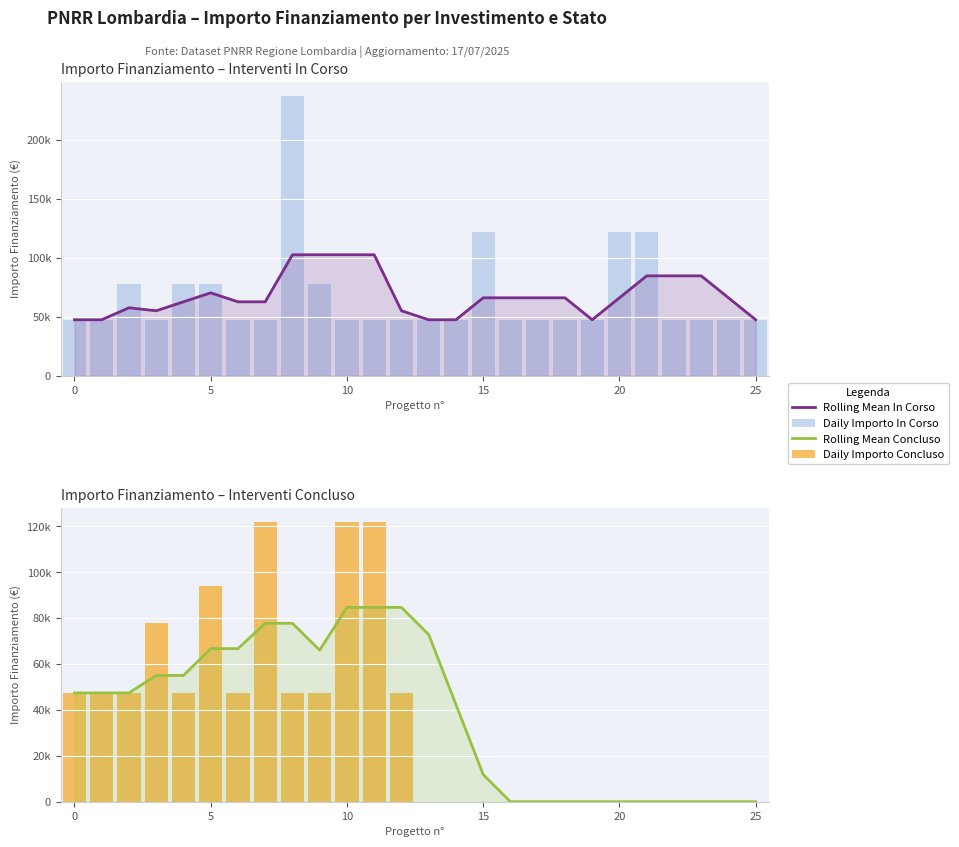

Where is Daily Importo In Corso nearest to the value 142554?

15